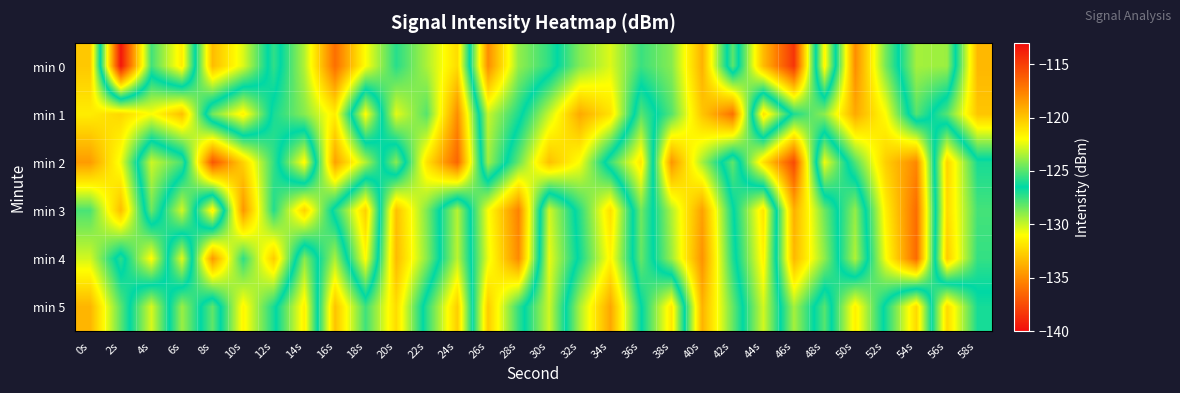

At how many categories does at least one series exceed -130?

30